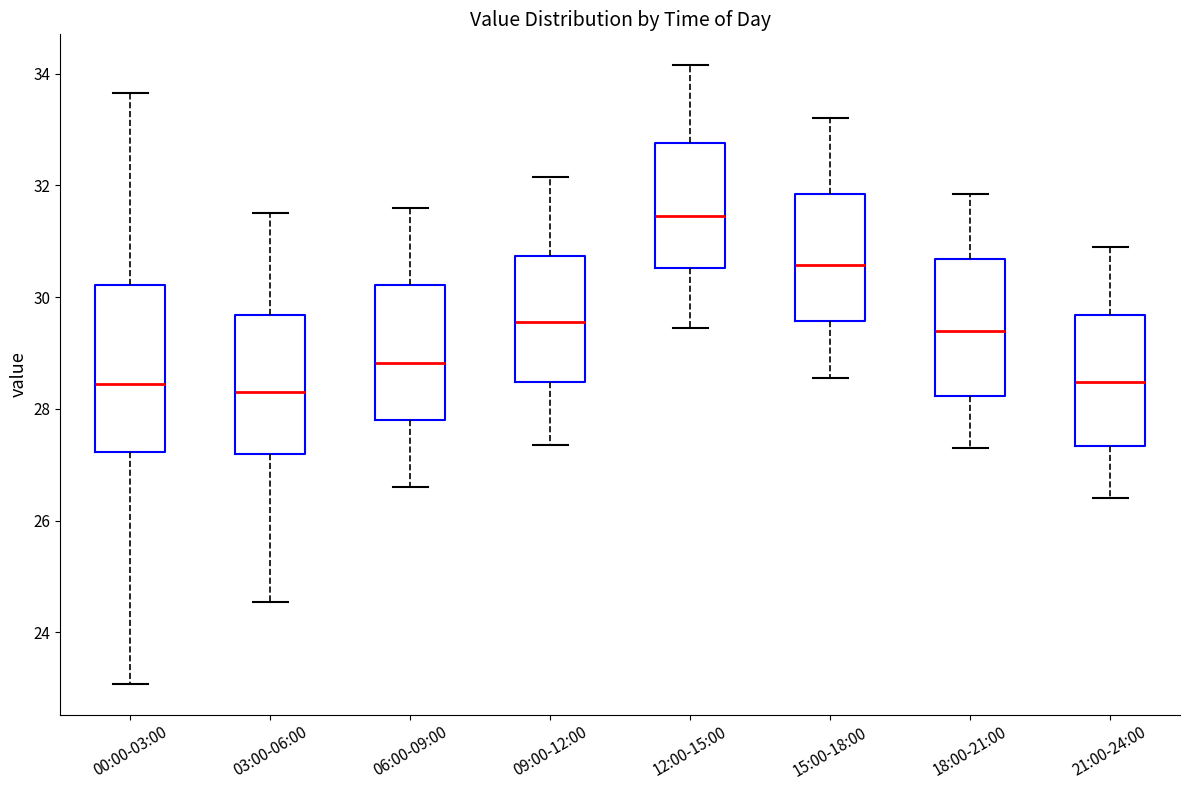

Reading left to right, read every box against the y-axis: the position of its median line, the range the box covers, and the ends of its whiskers. The values are not printed on the chart, so give them approximately, as read against the axis.

00:00-03:00: median 28.4, box 27.2 to 30.2, whiskers 23.0 to 33.6
03:00-06:00: median 28.4, box 27.2 to 29.6, whiskers 24.6 to 31.6
06:00-09:00: median 28.8, box 27.8 to 30.2, whiskers 26.6 to 31.6
09:00-12:00: median 29.6, box 28.4 to 30.8, whiskers 27.4 to 32.2
12:00-15:00: median 31.4, box 30.6 to 32.8, whiskers 29.4 to 34.2
15:00-18:00: median 30.6, box 29.6 to 31.8, whiskers 28.6 to 33.2
18:00-21:00: median 29.4, box 28.2 to 30.6, whiskers 27.4 to 31.8
21:00-24:00: median 28.4, box 27.4 to 29.6, whiskers 26.4 to 31.0